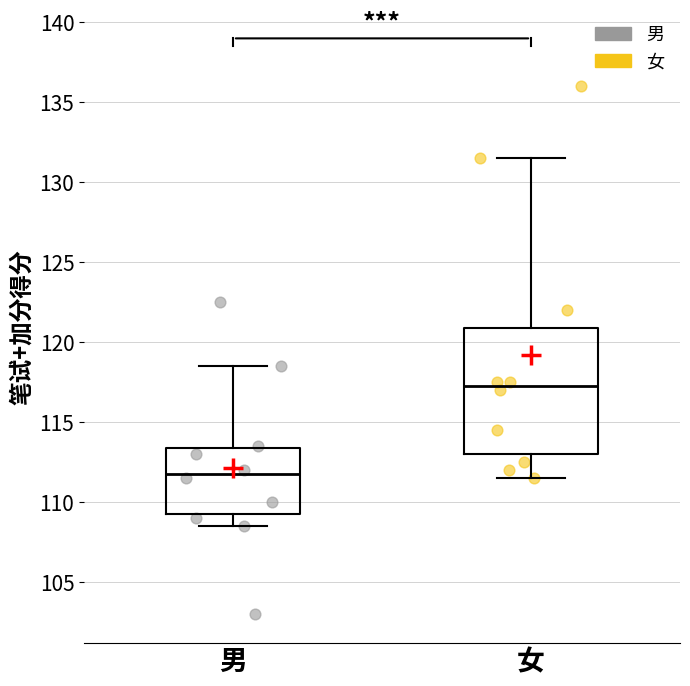

Where does the upper whisker of the box for 男 end on the y-axis? The values are not printed on the chart, so give them approximately, as read against the axis.

118.5